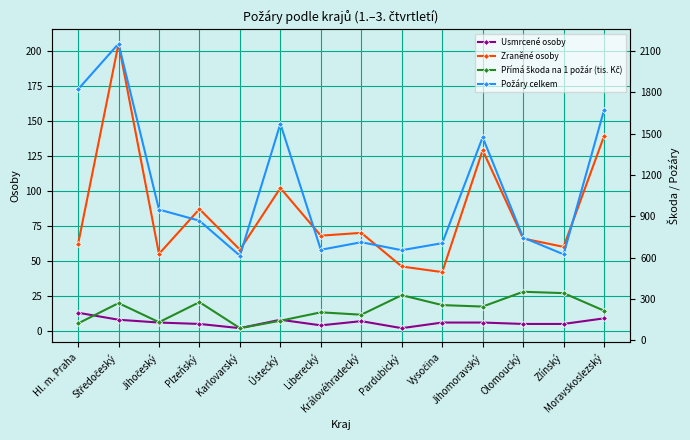

How many lines are shown in the chart?

4